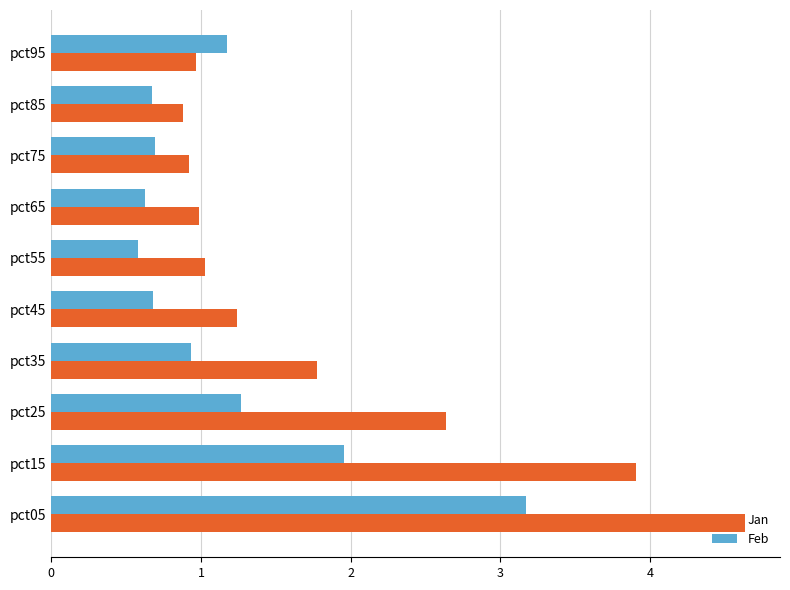

What is the smallest value displayed?

0.6